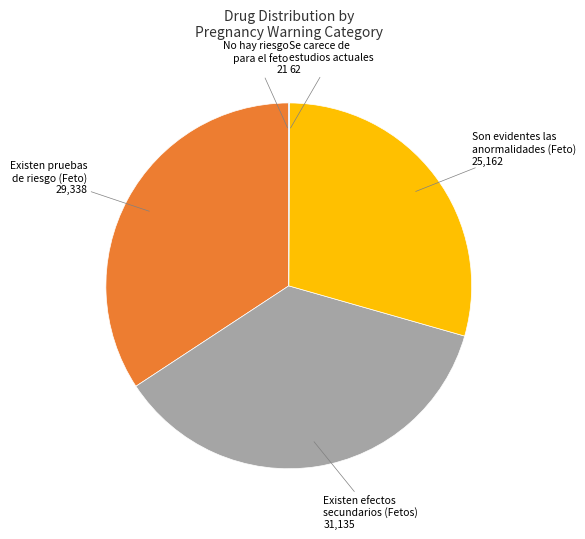

True or false: Son evidentes las anormalidades (Feto) accounts for 15% of the total.

False